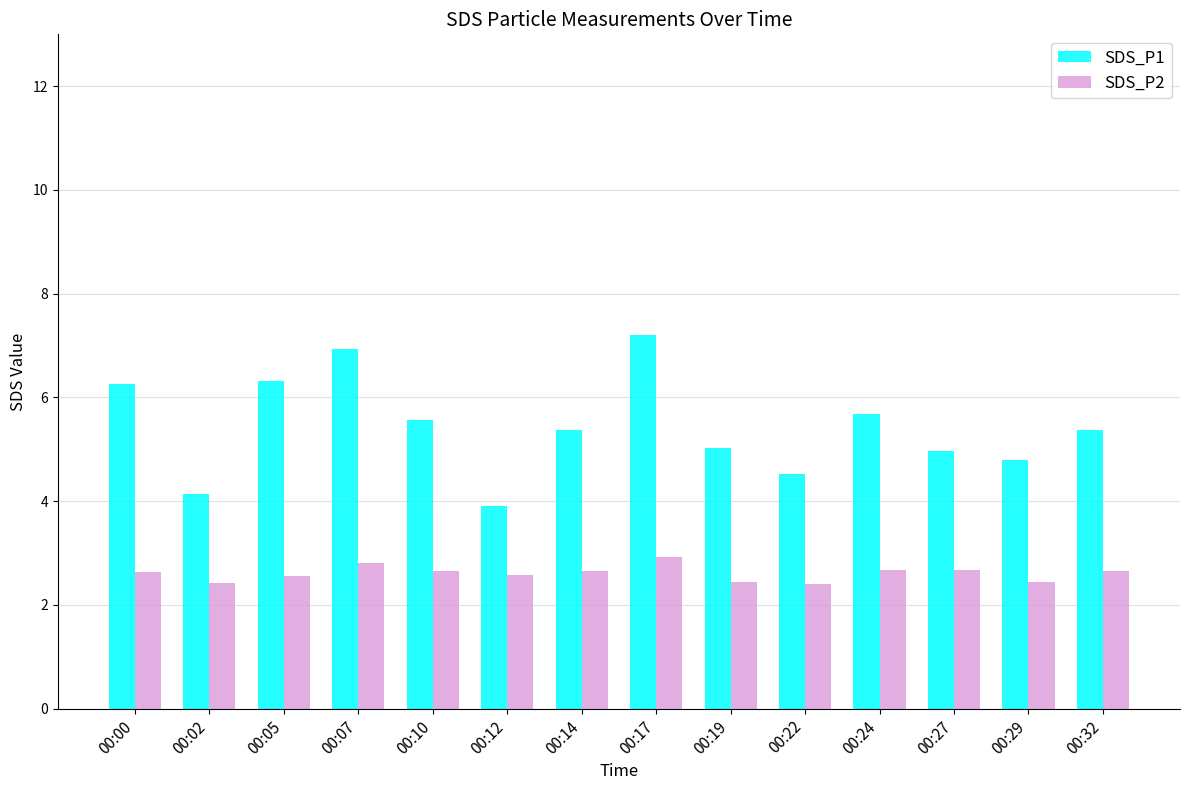

What is the total value across all series at 00:10?

8.2